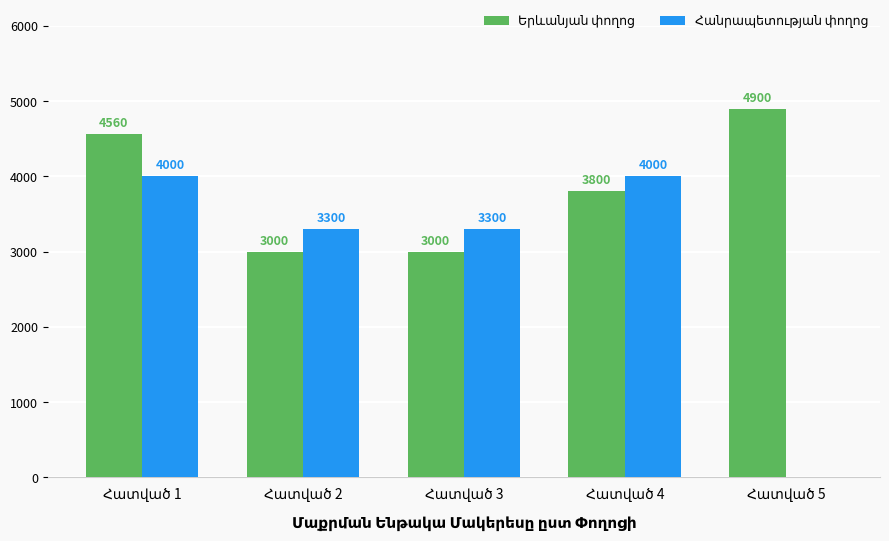

What is the greatest value displayed?

4900